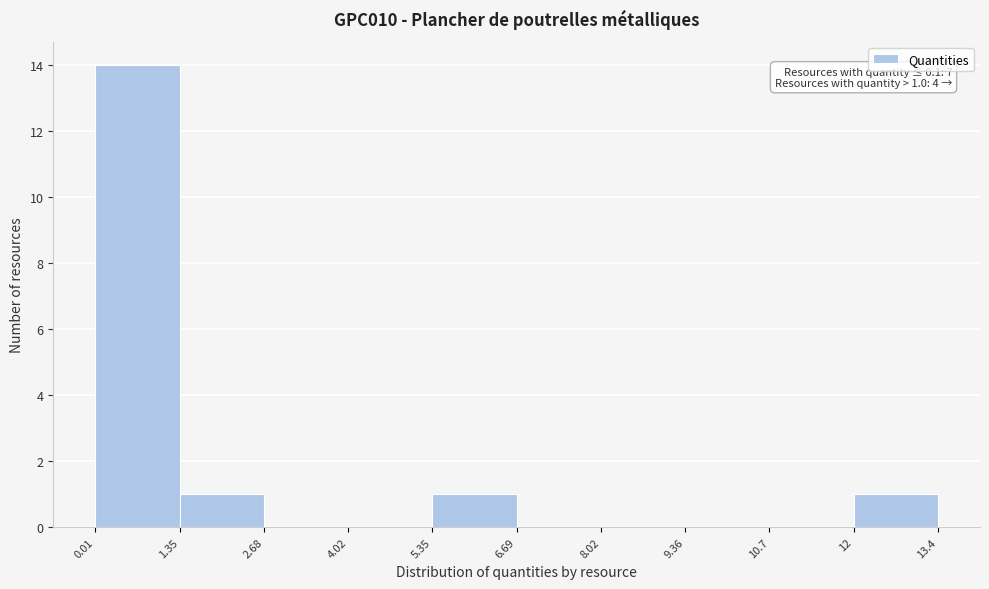

Over which range of the x-axis is the bar tallest?

0.01 to 1.35